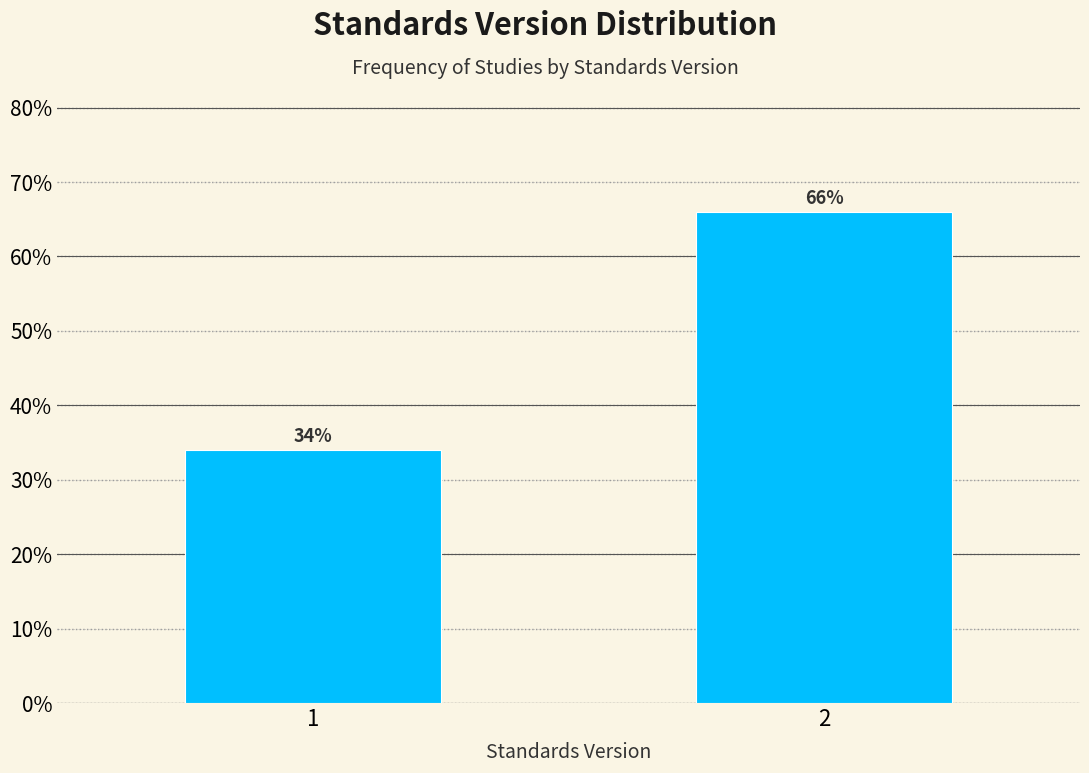

Reading left to right, extract all data points from this chart.

34	66